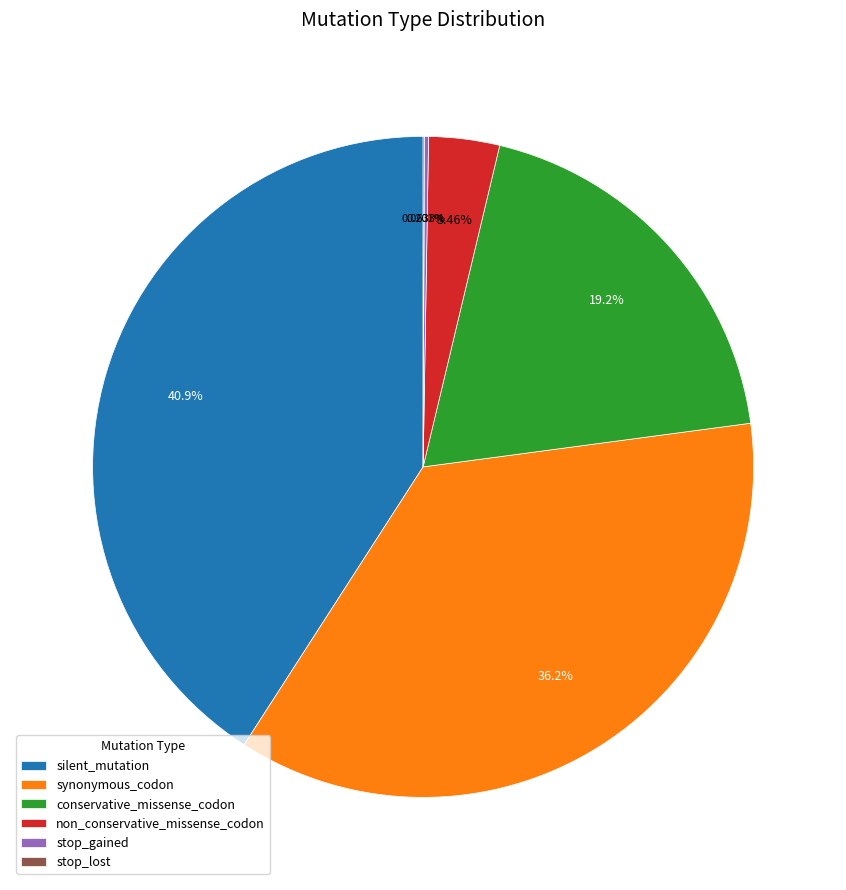

Which category has the biggest portion of the pie?

silent_mutation